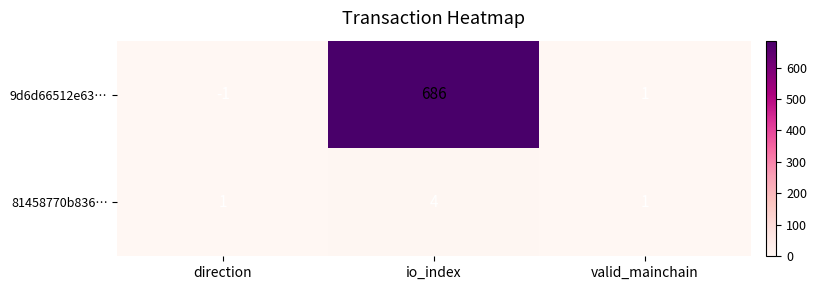

The value of 81458770b836… at valid_mainchain is 1. True or false?

True